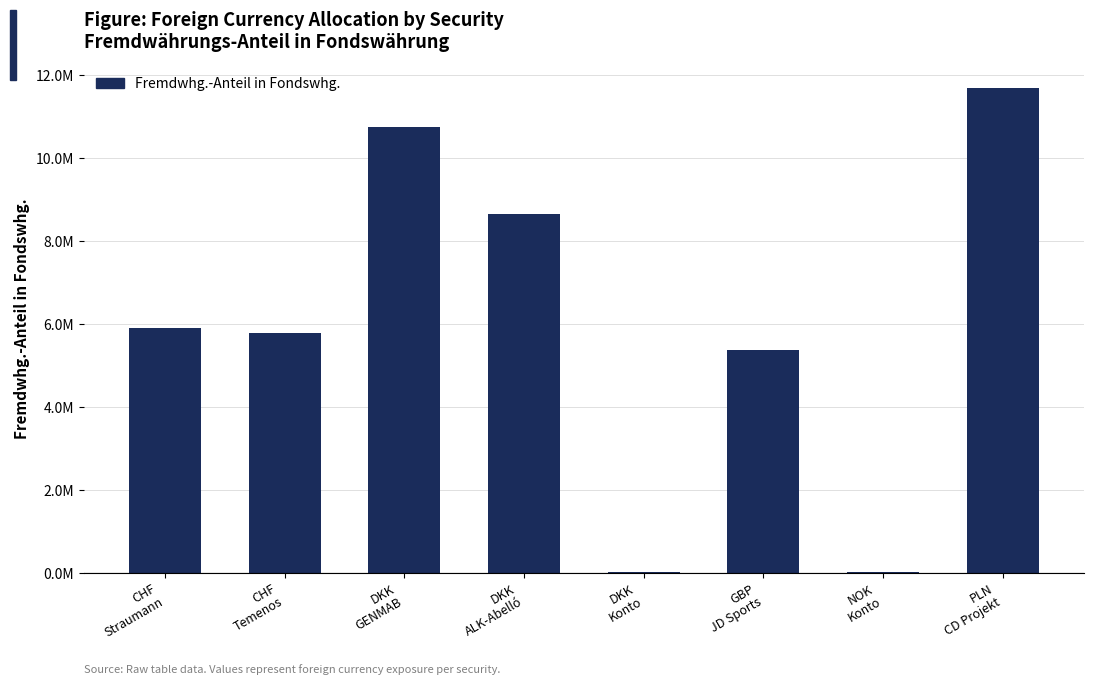

List the labels in order of value, smallest first.

NOK
Konto, DKK
Konto, GBP
JD Sports, CHF
Temenos, CHF
Straumann, DKK
ALK-Abelló, DKK
GENMAB, PLN
CD Projekt